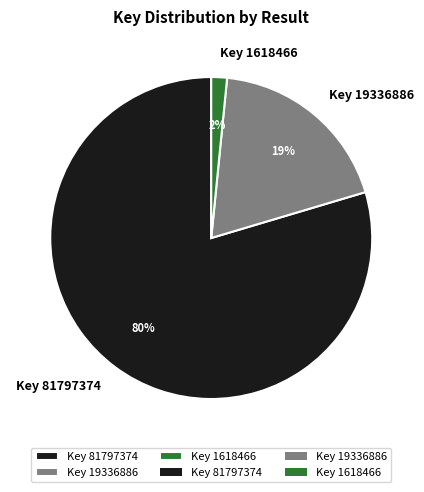

Between Key 19336886 and Key 81797374, which is larger?

Key 81797374